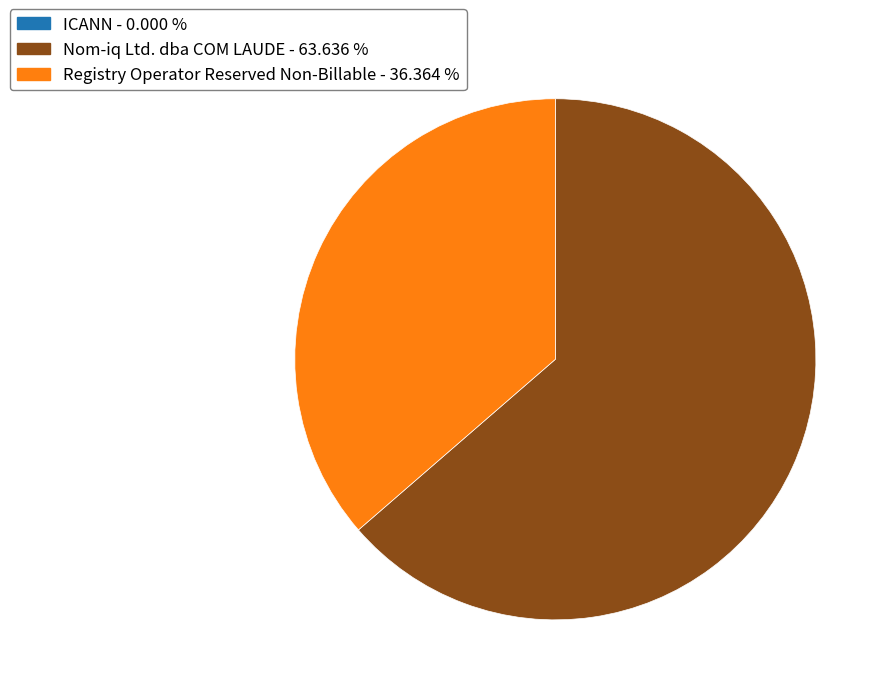

Which slice is the largest?

Nom-iq Ltd. dba COM LAUDE